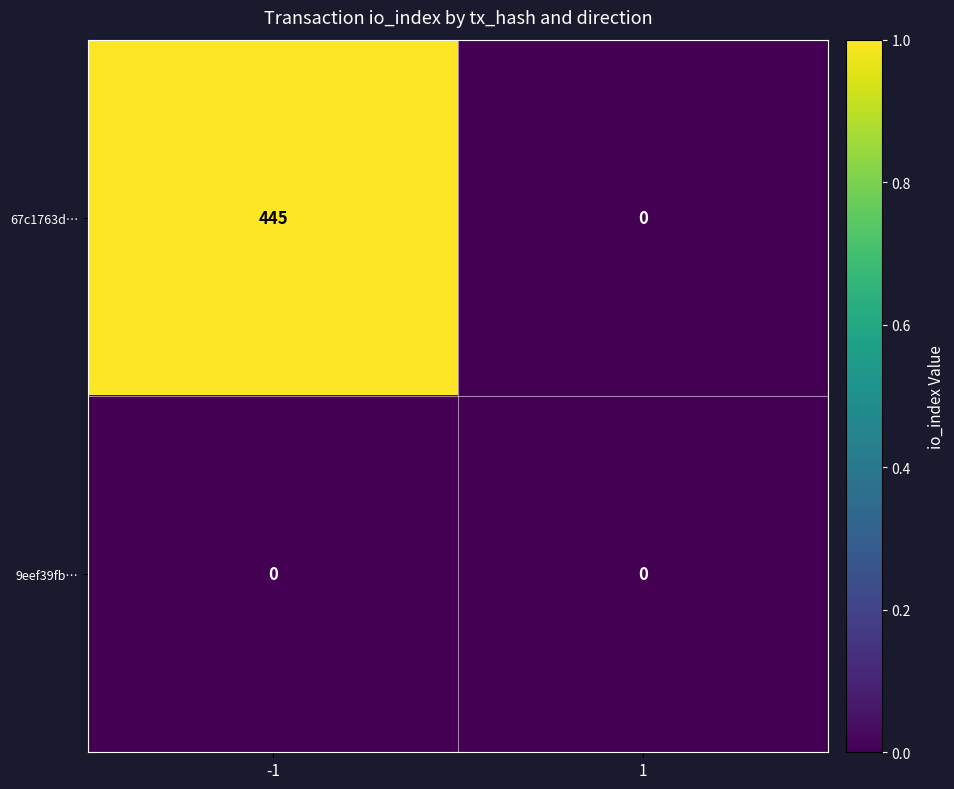

Which series has the widest spread of values?

67c1763d…